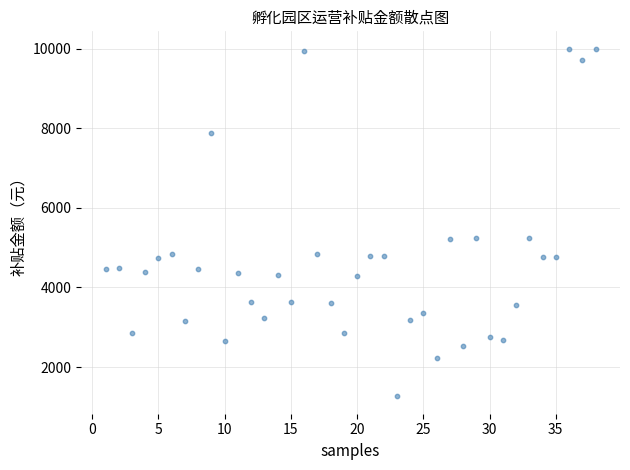

What is the range of Y values (max minus min)?

8736